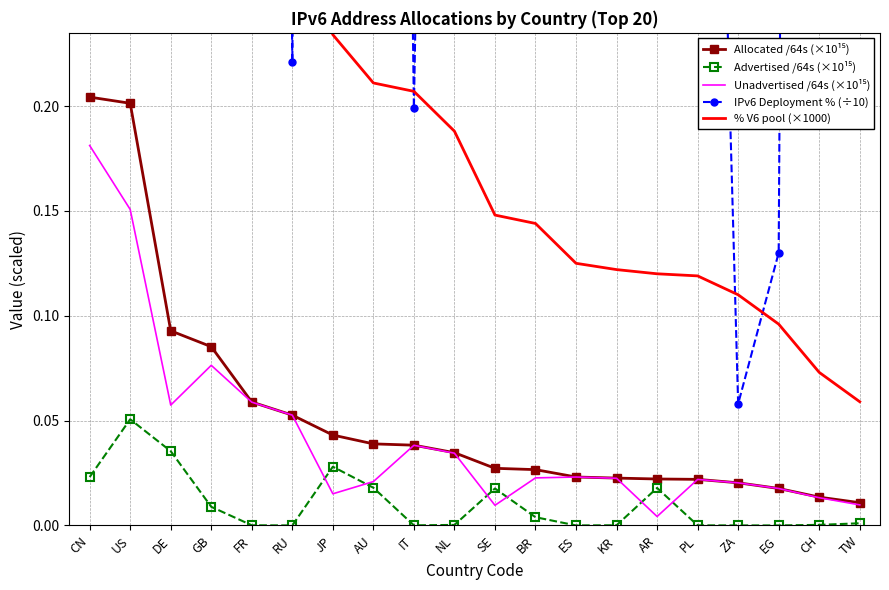

What is the highest value of the % V6 pool (×1000) series?

1.1